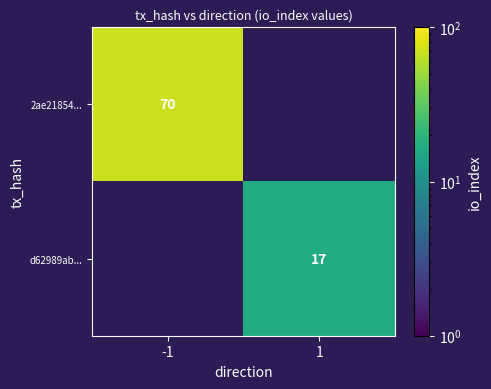

True or false: d62989ab... has a value of 17 at 1.

True